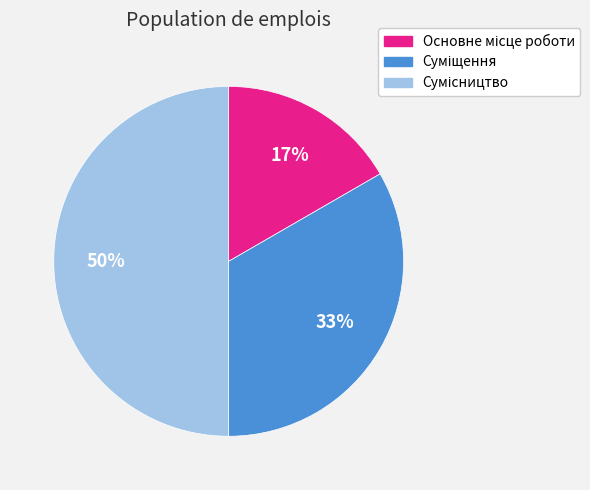

To the nearest percent, what is the difference between the largest and smallest slice percentages?

33%